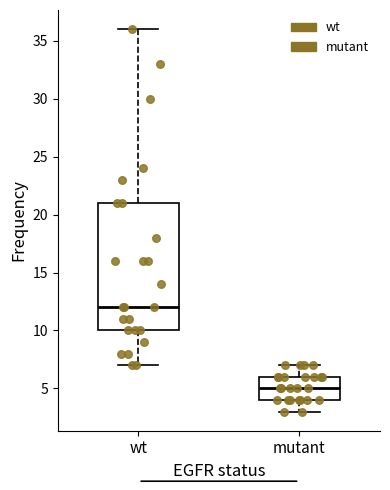

Which box's median line is the highest?

wt